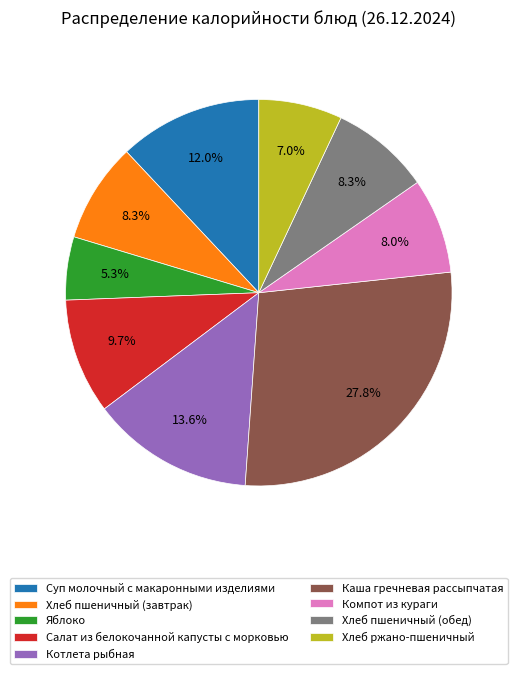

Approximately how many times larger is the value at Хлеб пшеничный (завтрак) compared to Суп молочный с макаронными изделиями?

0.7